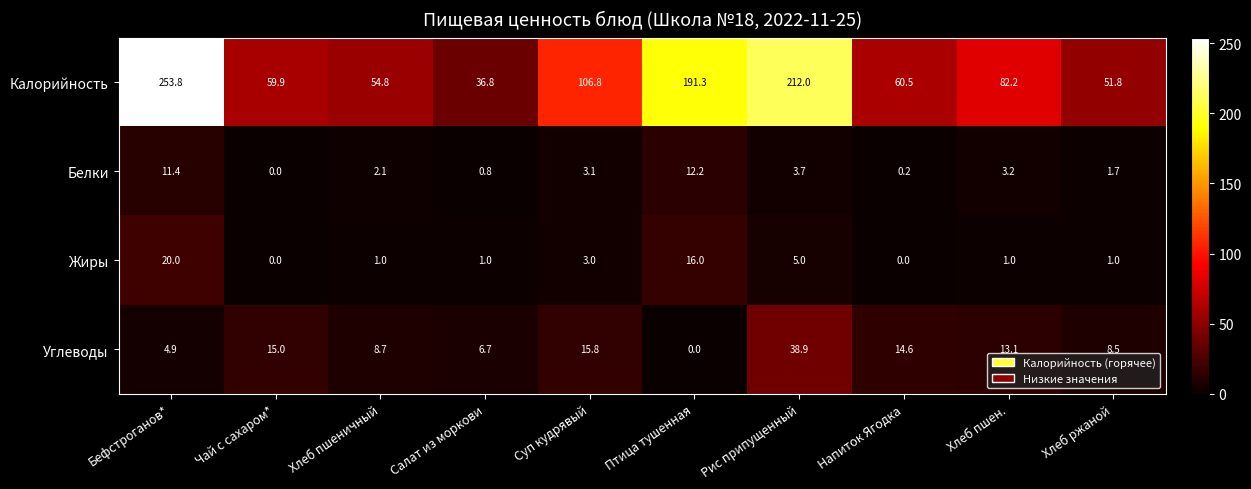

The value of Углеводы at Рис припущенный is 38.9. True or false?

True